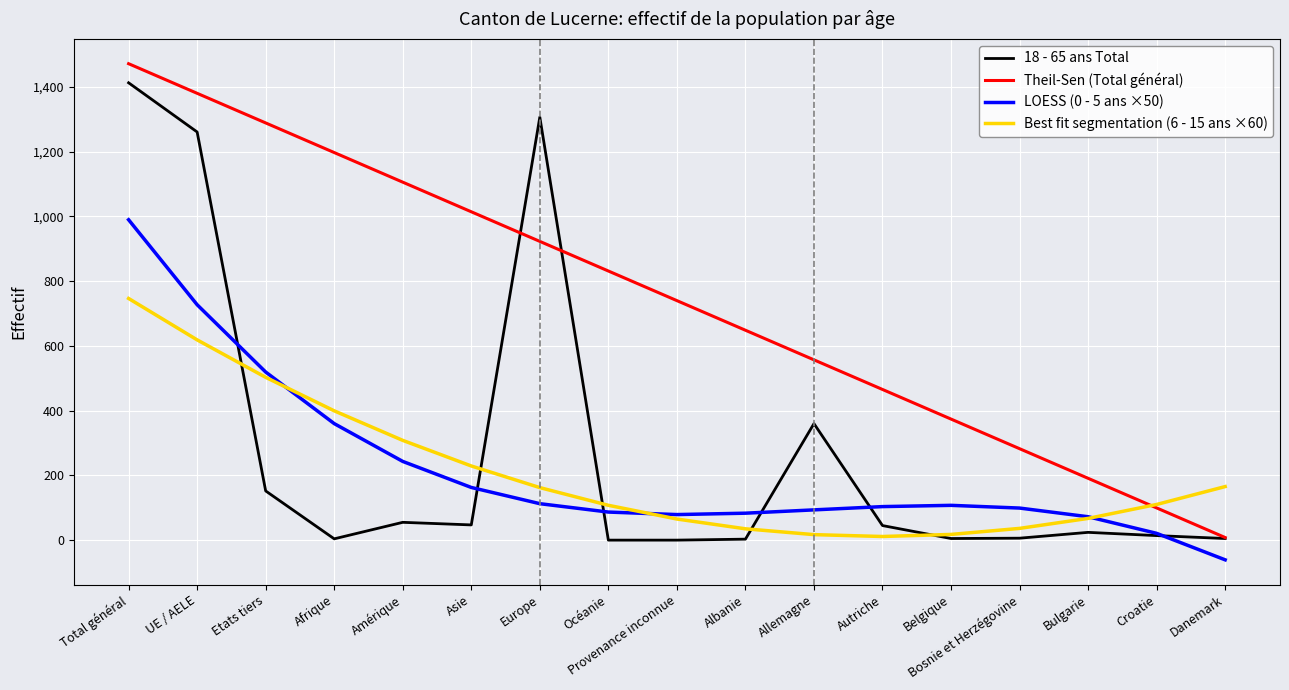

What is the minimum value for Best fit segmentation (6 - 15 ans ×60)?

11.2